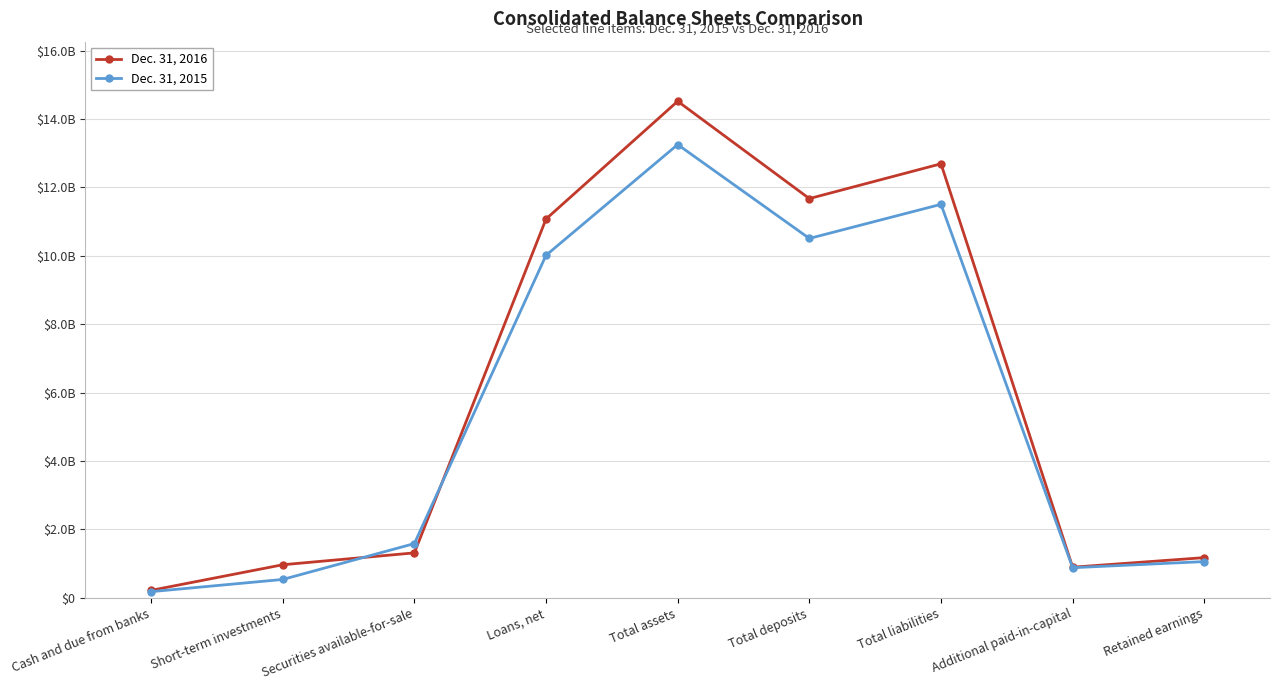

The Dec. 31, 2016 series shows 17616231357 at Total deposits. True or false?

False